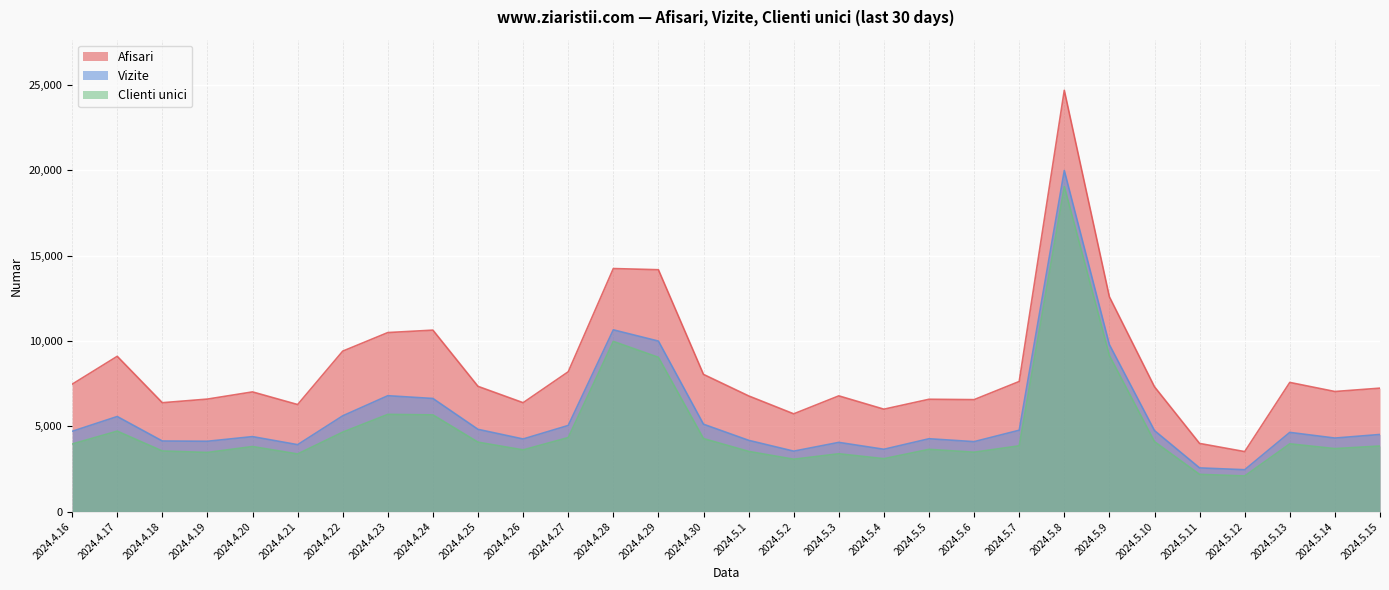

Reading left to right, what are all the values shown in this chart?

Afisari: 7468	9104	6383	6596	7017	6276	9407	10496	10638	7342	6384	8197	14249	14180	8043	6783	5731	6785	6004	6585	6564	7628	24700	12592	7318	3996	3517	7573	7040	7237
Vizite: 4706	5575	4138	4123	4396	3924	5615	6794	6632	4823	4257	5050	10656	9997	5123	4179	3544	4058	3654	4271	4101	4770	19998	9788	4751	2562	2455	4644	4311	4522
Clienti unici: 3962	4717	3553	3468	3814	3379	4658	5699	5670	4070	3617	4340	9978	9044	4280	3530	3070	3391	3102	3649	3482	3856	19063	9149	4102	2182	2090	3973	3692	3845